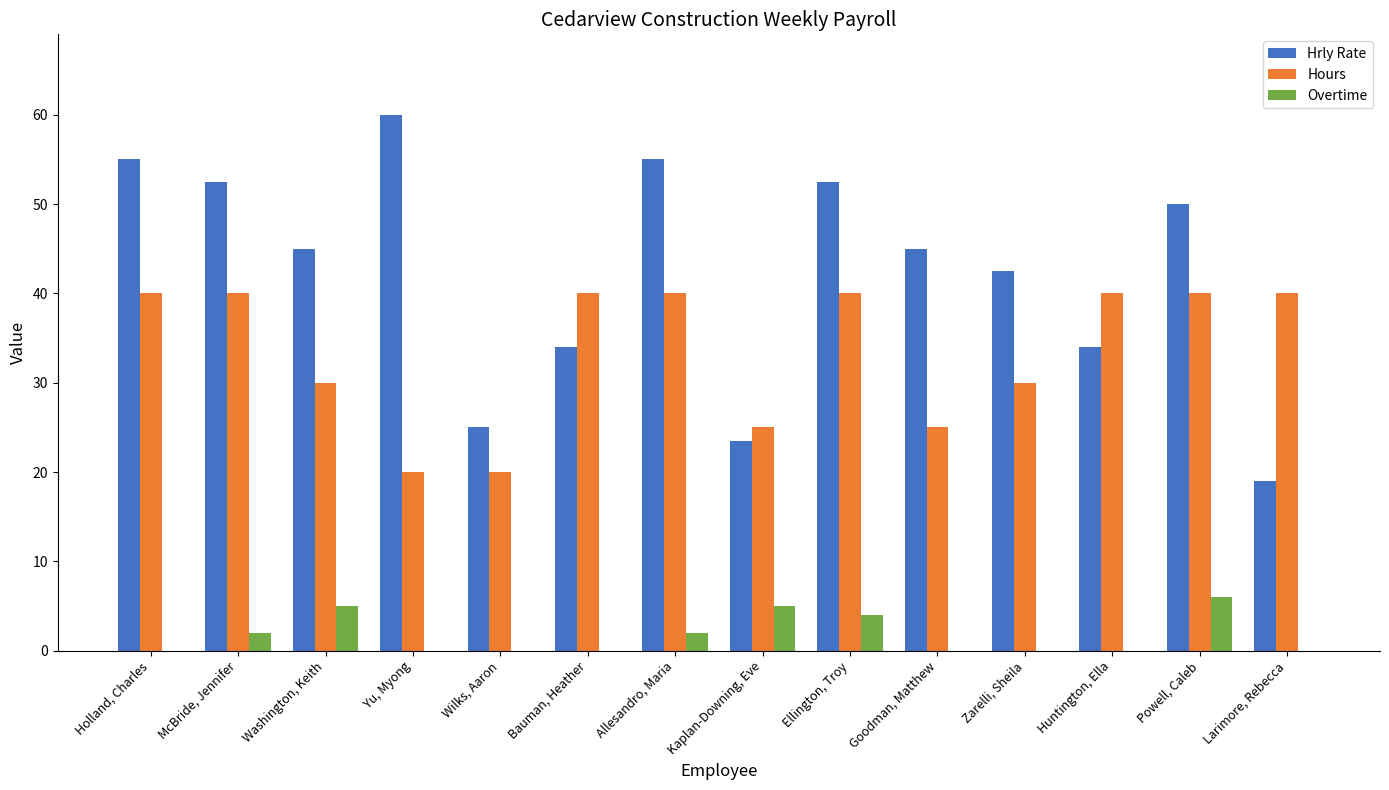

Which series changed the most between Kaplan-Downing, Eve and Zarelli, Sheila?

Hrly Rate